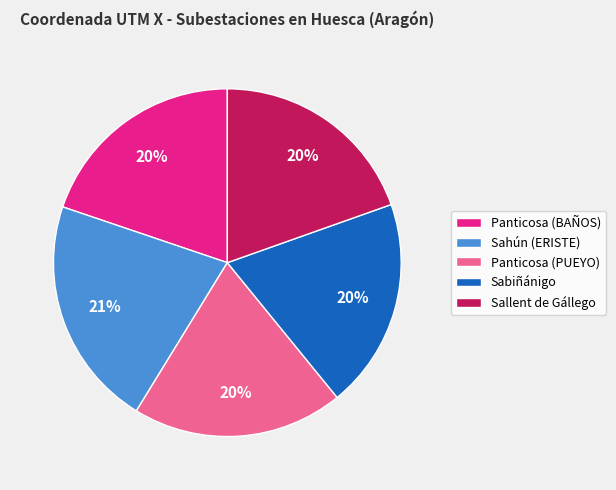

Does Sahún (ERISTE) represent more than half of the total?

No